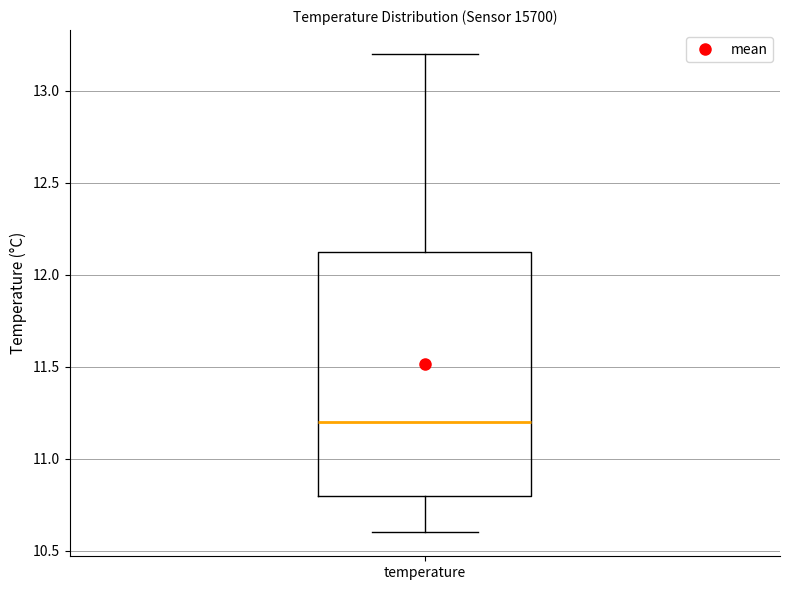

Where is the lower edge of the box for temperature on the y-axis? The values are not printed on the chart, so give them approximately, as read against the axis.

10.80